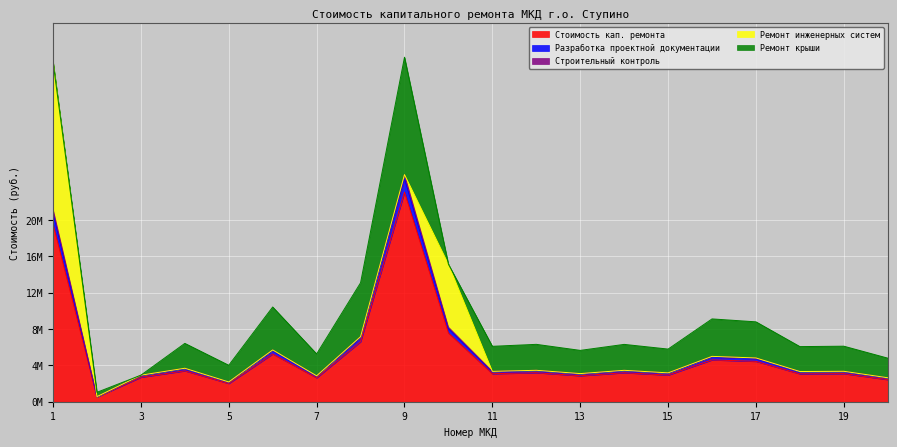

True or false: Разработка проектной документации and Строительный контроль cross at least once.

False